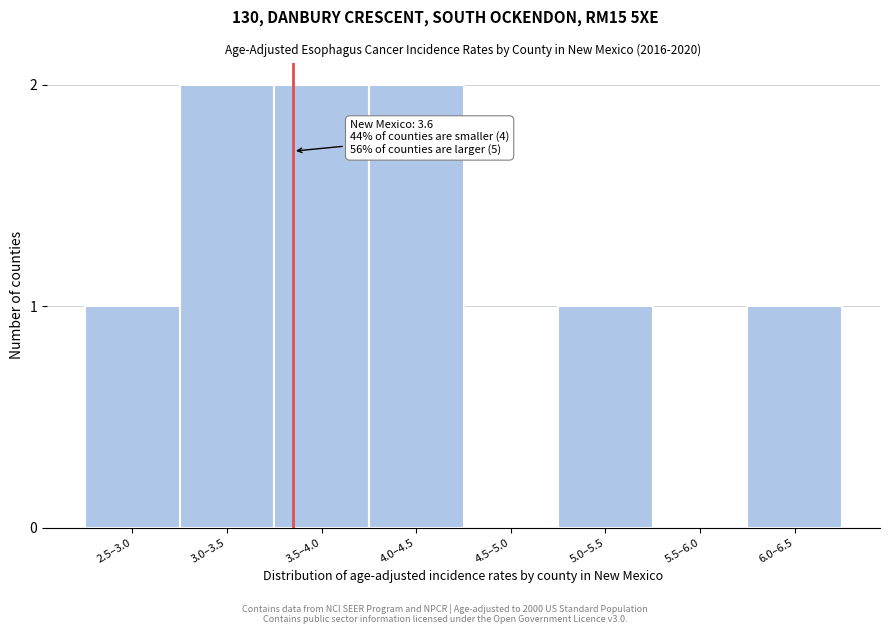

Reading left to right, what are all the values shown in this chart?

2.5–3.0=1	3.0–3.5=2	3.5–4.0=2	4.0–4.5=2	4.5–5.0=0	5.0–5.5=1	5.5–6.0=0	6.0–6.5=1